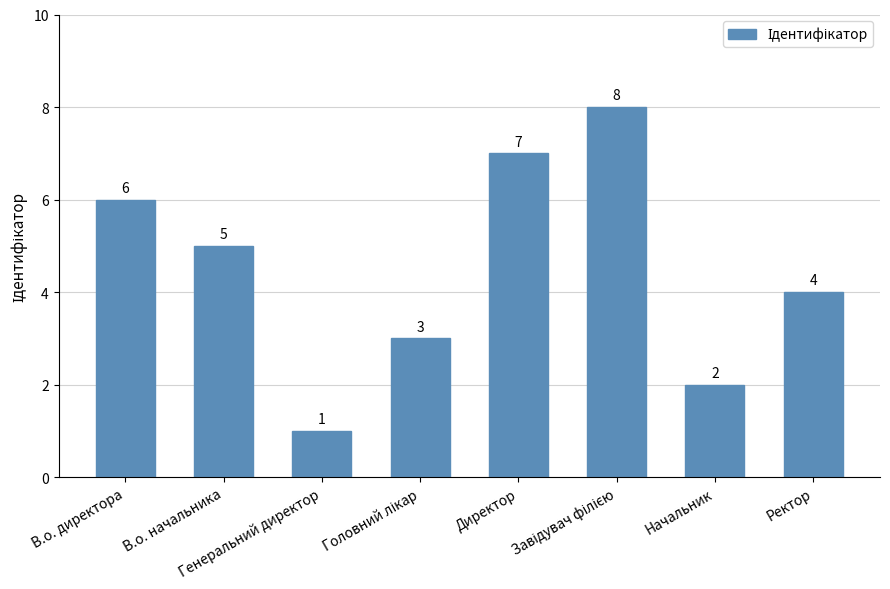

What is the maximum value shown in the chart?

8